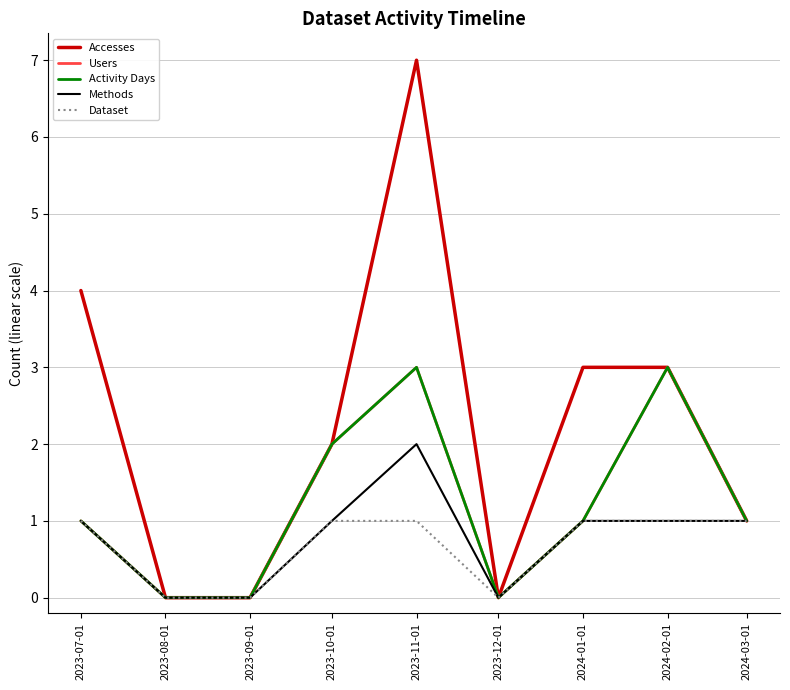

Does the chart have visible grid lines?

Yes